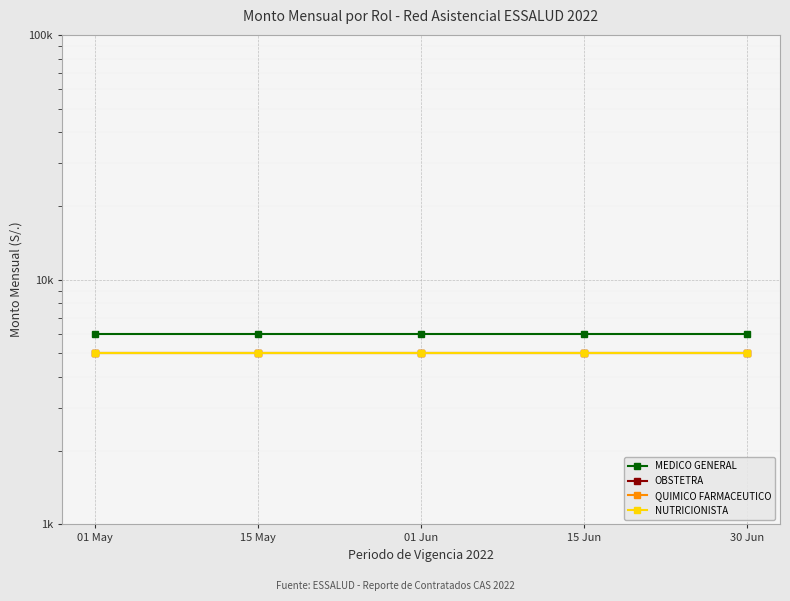

Reading right to left, extract all data points from this chart.

MEDICO GENERAL: 30 Jun=6000	15 Jun=6000	01 Jun=6000	15 May=6000	01 May=6000
OBSTETRA: 30 Jun=5000	15 Jun=5000	01 Jun=5000	15 May=5000	01 May=5000
QUIMICO FARMACEUTICO: 30 Jun=5000	15 Jun=5000	01 Jun=5000	15 May=5000	01 May=5000
NUTRICIONISTA: 30 Jun=5000	15 Jun=5000	01 Jun=5000	15 May=5000	01 May=5000